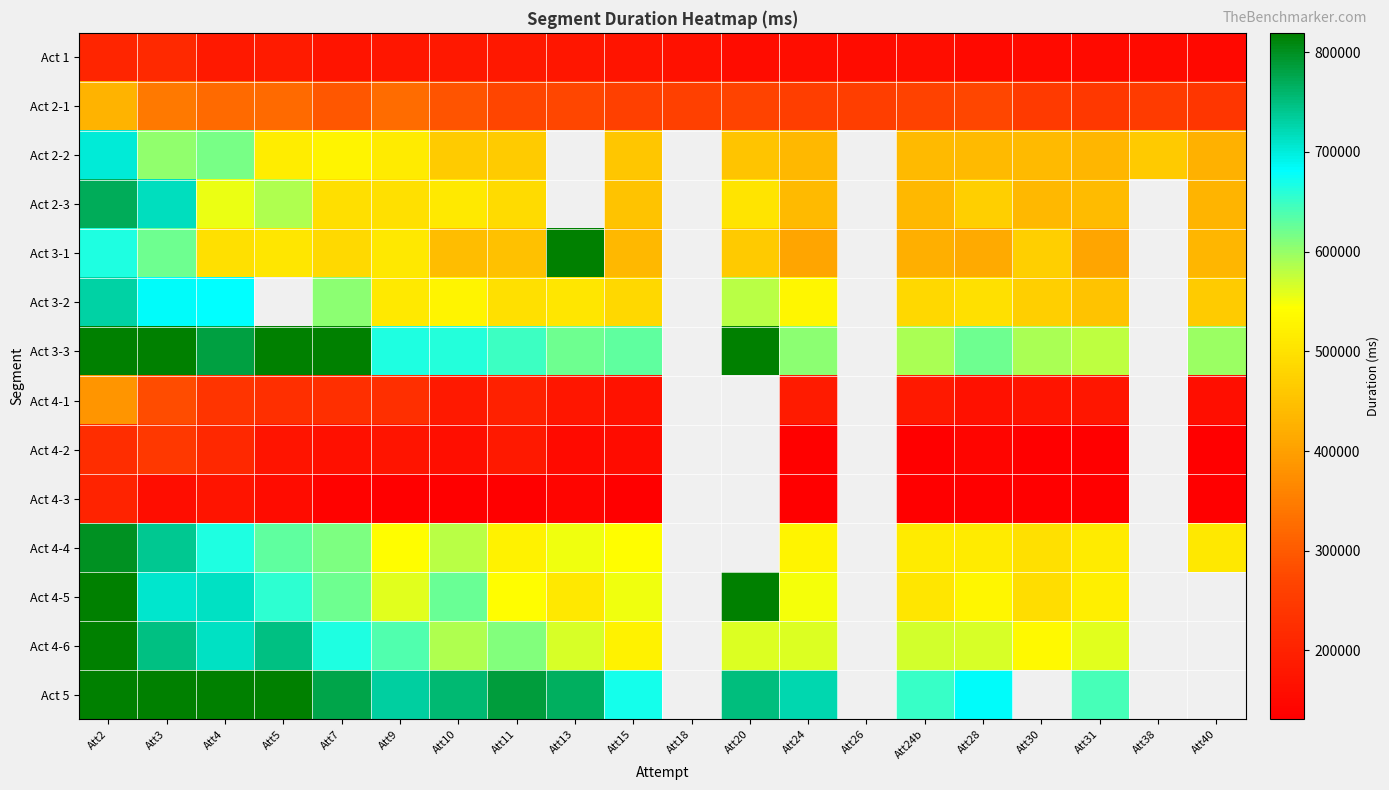

What is the sum of the Act 2-2 values at Att24 and Att24b?

874543.0